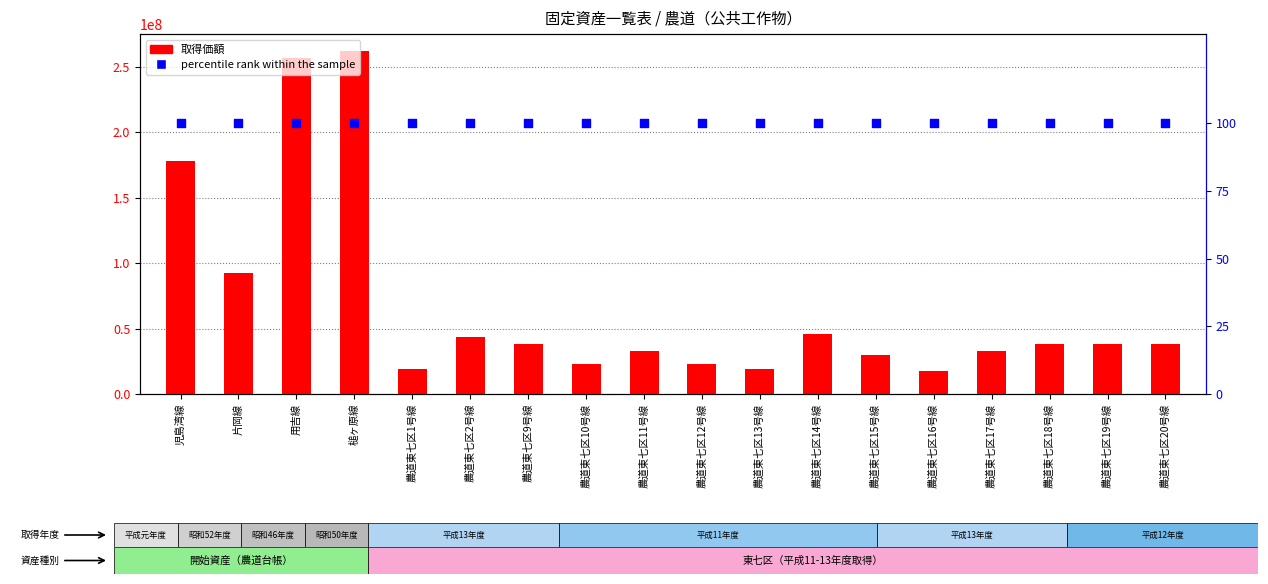

What is the total value across all series at 農道東七区17号線?

33117870